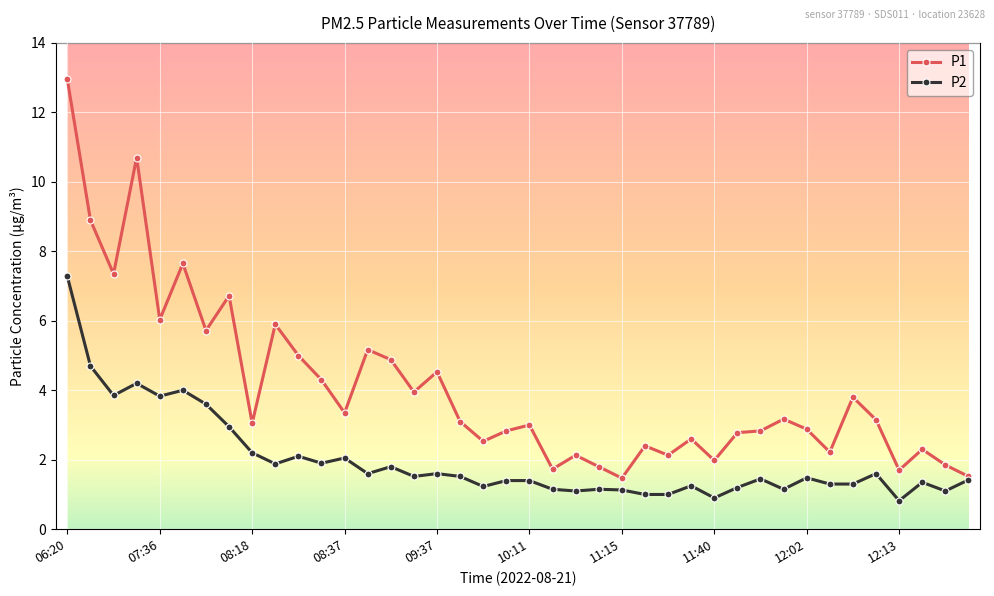

Which series has the largest total across all categories?

P1